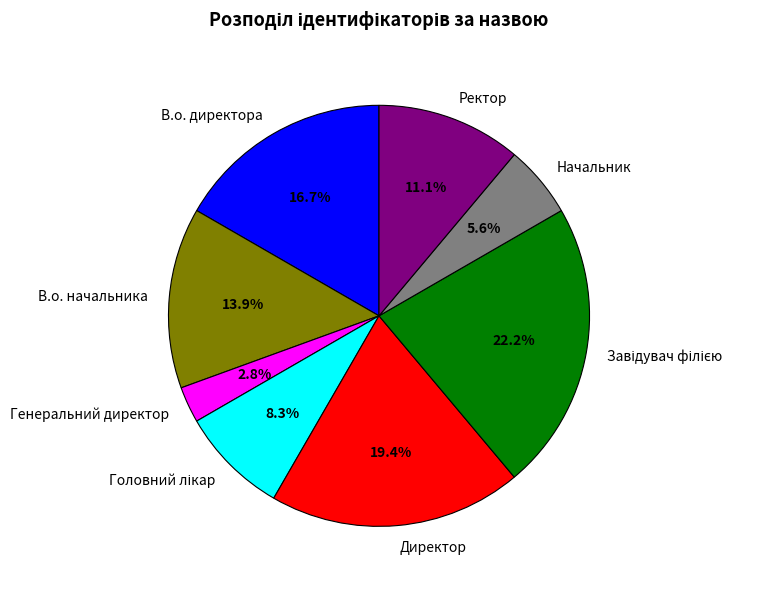

Between Директор and Начальник, which is larger?

Директор